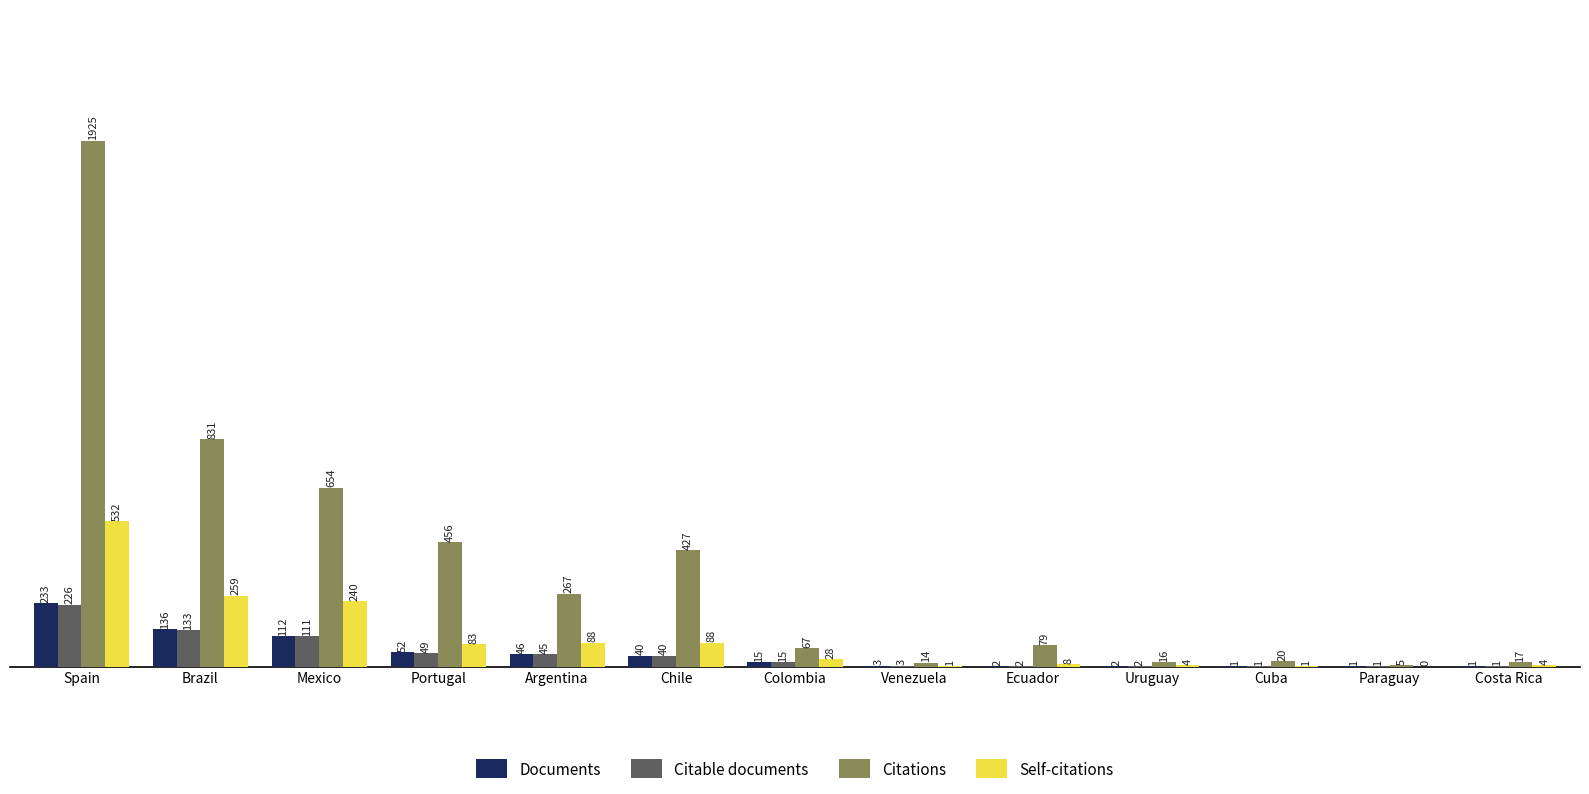

Which series changed the most between Colombia and Cuba?

Citations